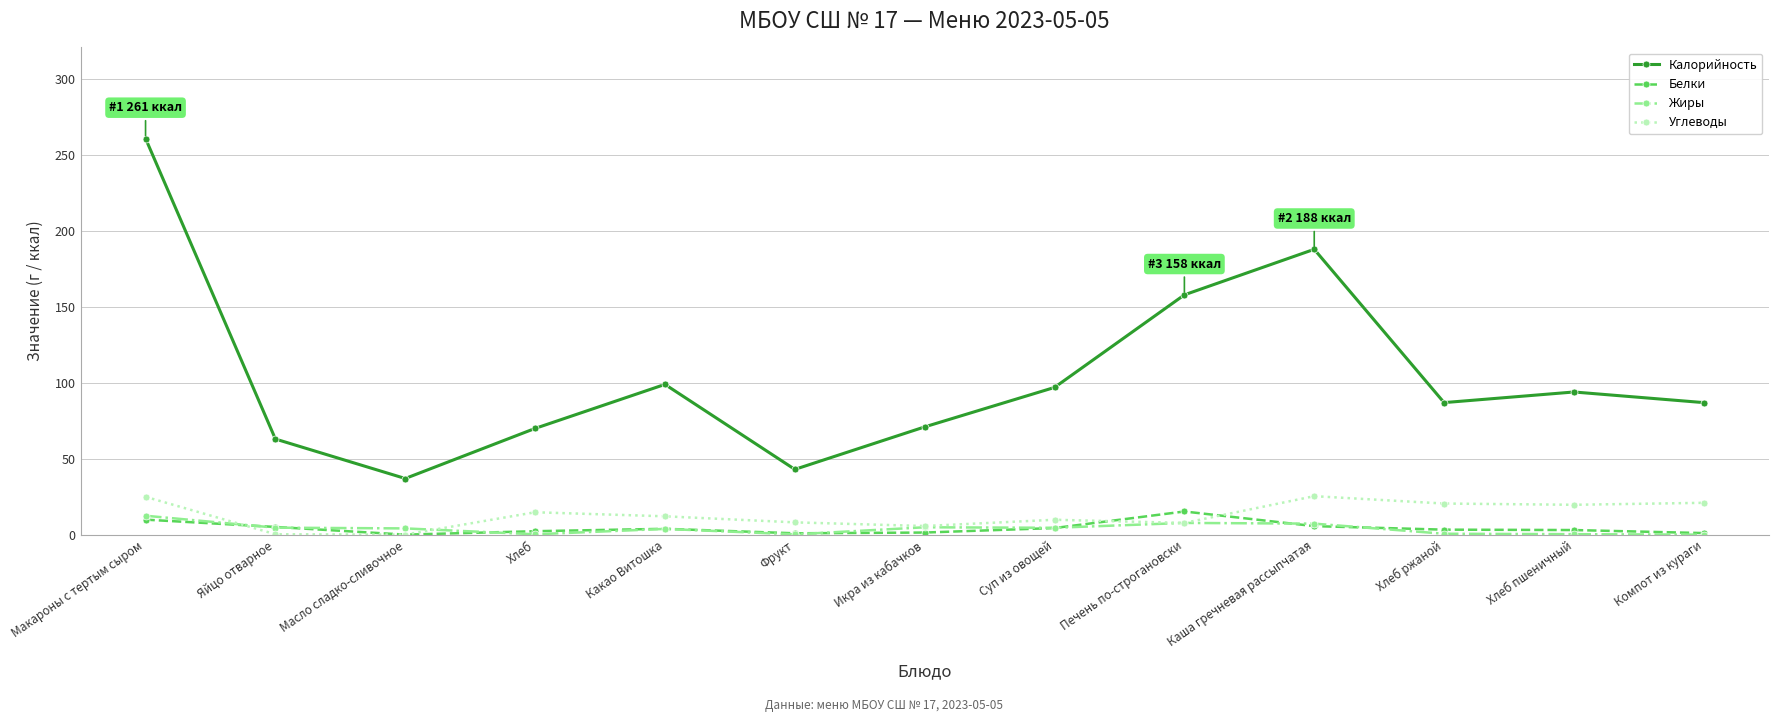

Which category has the highest value across all series?

Макароны с тертым сыром